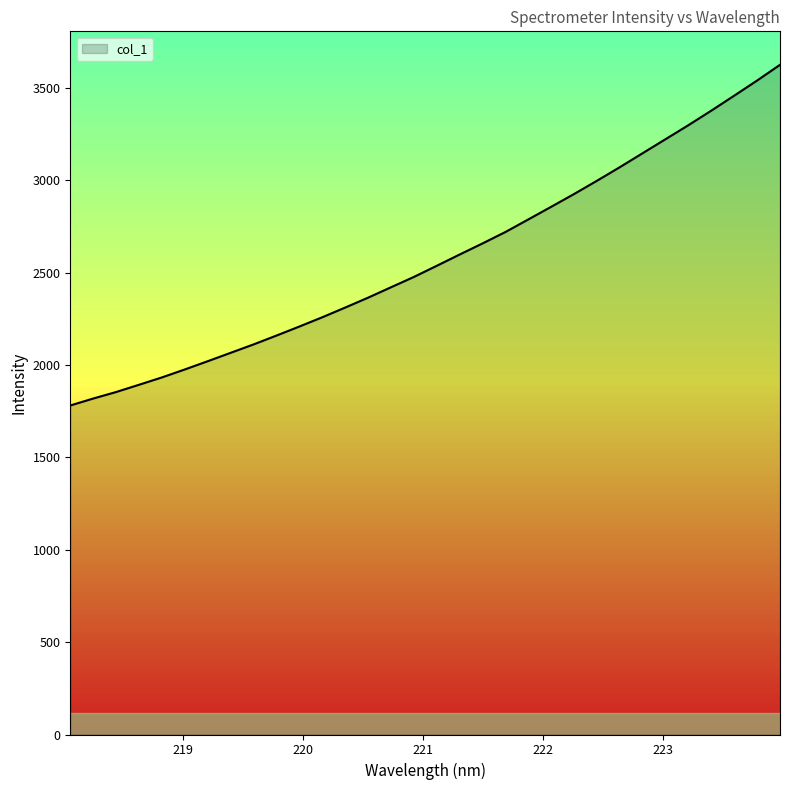

What is the difference between the maximum and minimum values?

1844.3